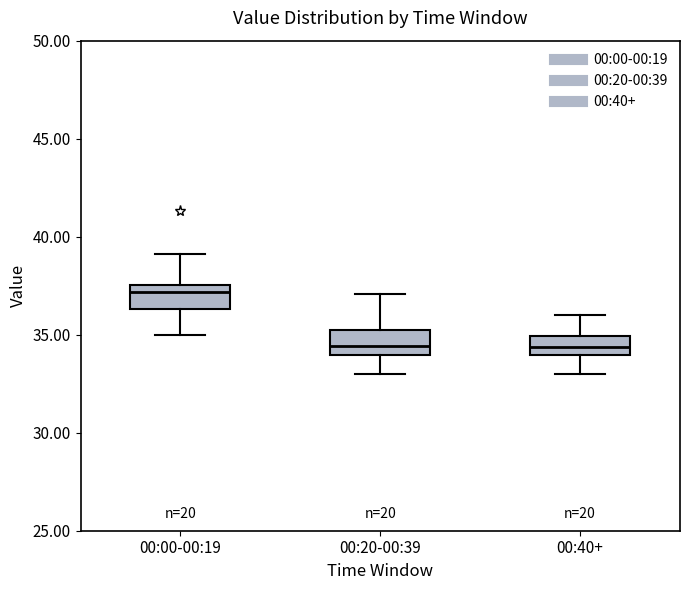

Where does the lower whisker of the box for 00:20-00:39 end on the y-axis? The values are not printed on the chart, so give them approximately, as read against the axis.

33.0